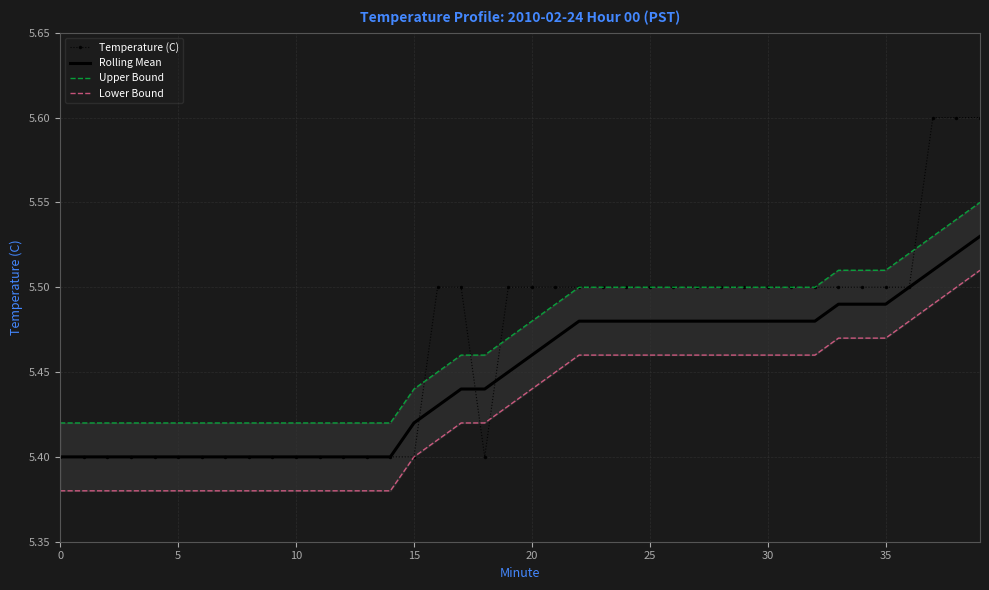

How many series are shown in this chart?

4